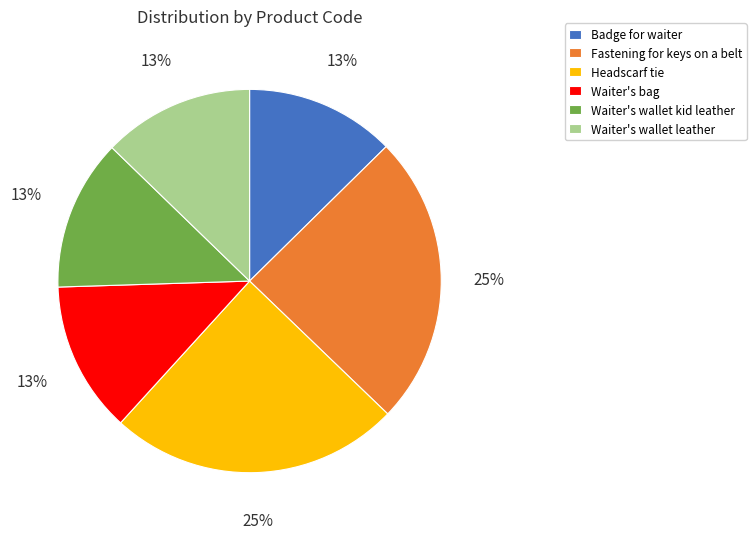

What is the ratio of the value at Waiter's wallet leather to the value at Fastening for keys on a belt?

0.5